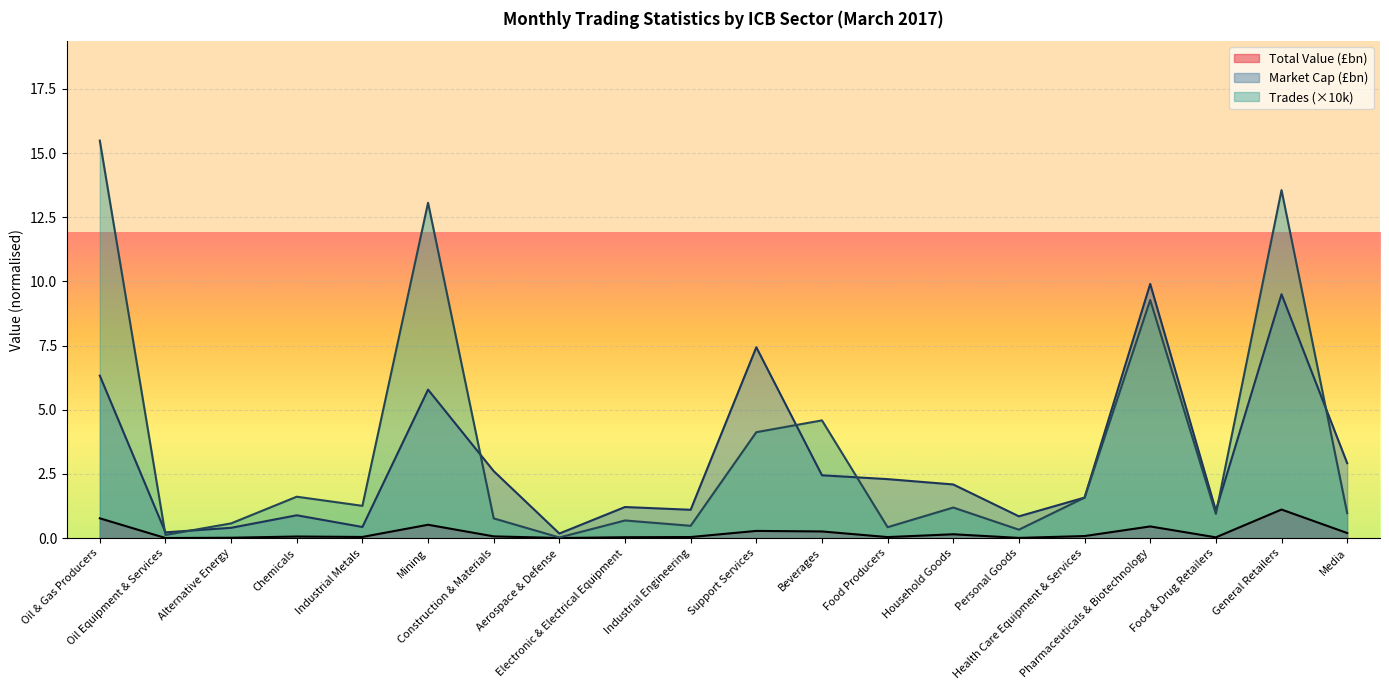

Between Mining and Pharmaceuticals & Biotechnology, which is larger?

Mining